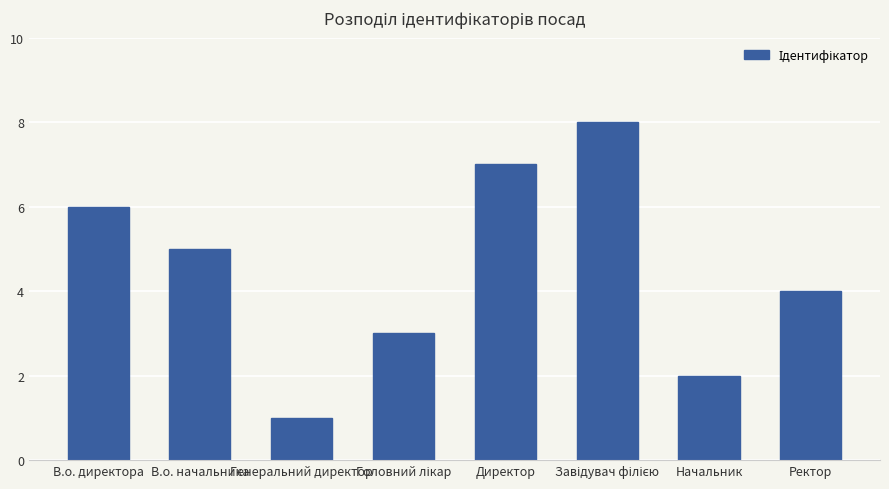

What is the sum of all values?

36